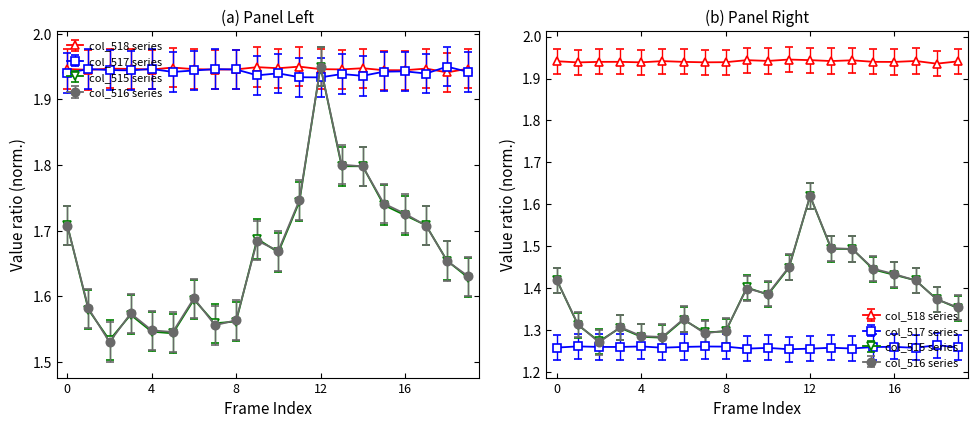

Which series has the largest range (max minus min)?

col_515